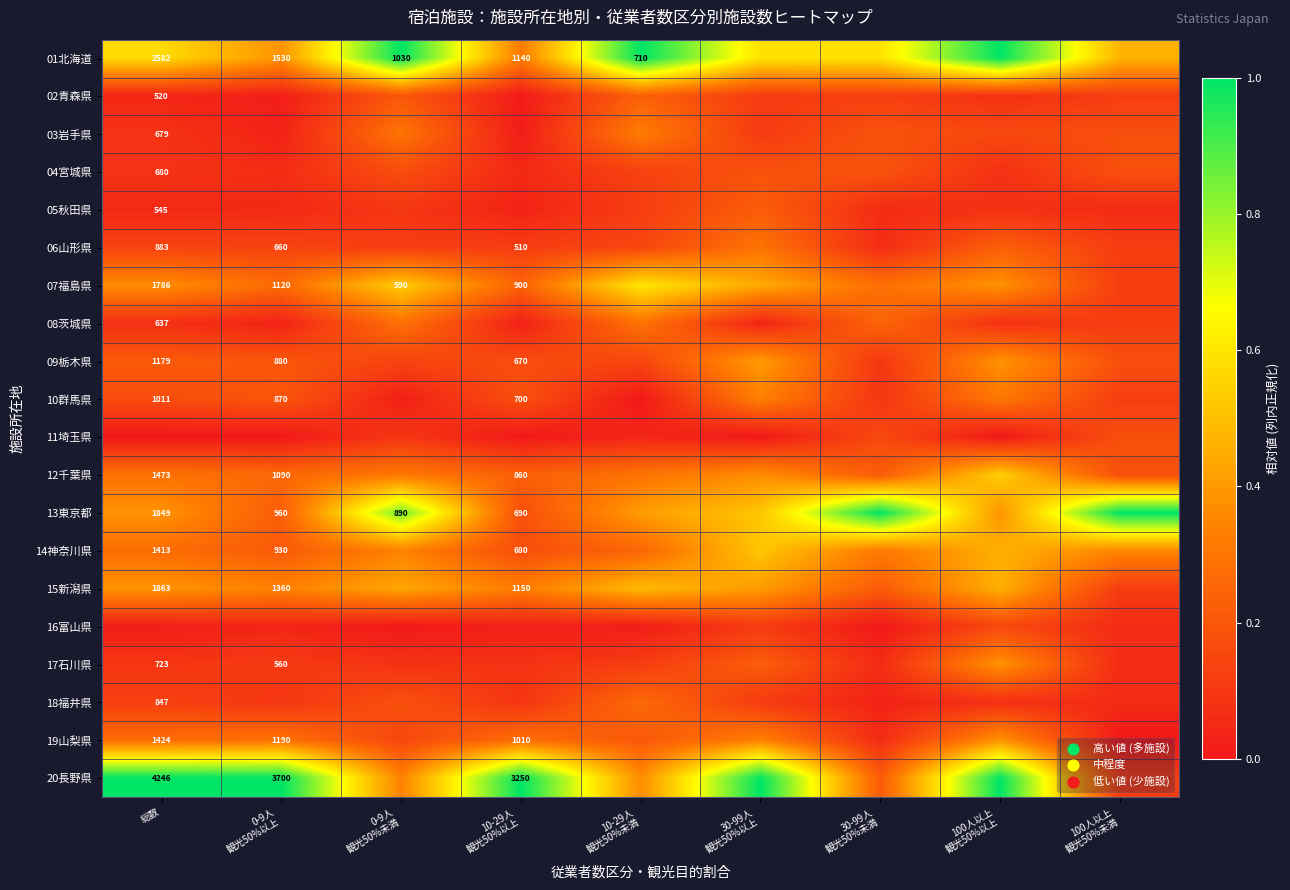

Rank the series at 10-29人 観光50%以上 from highest to lowest value.

20長野県, 15新潟県, 01北海道, 19山梨県, 07福島県, 12千葉県, 10群馬県, 13東京都, 14神奈川県, 09栃木県, 06山形県, 18福井県, 17石川県, 04宮城県, 05秋田県, 08茨城県, 16富山県, 03岩手県, 02青森県, 11埼玉県